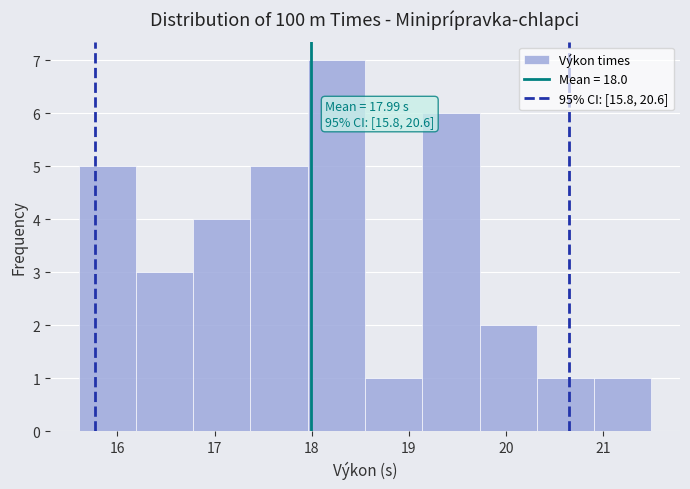

Over which range of the x-axis is the bar tallest?

17.96 to 18.55